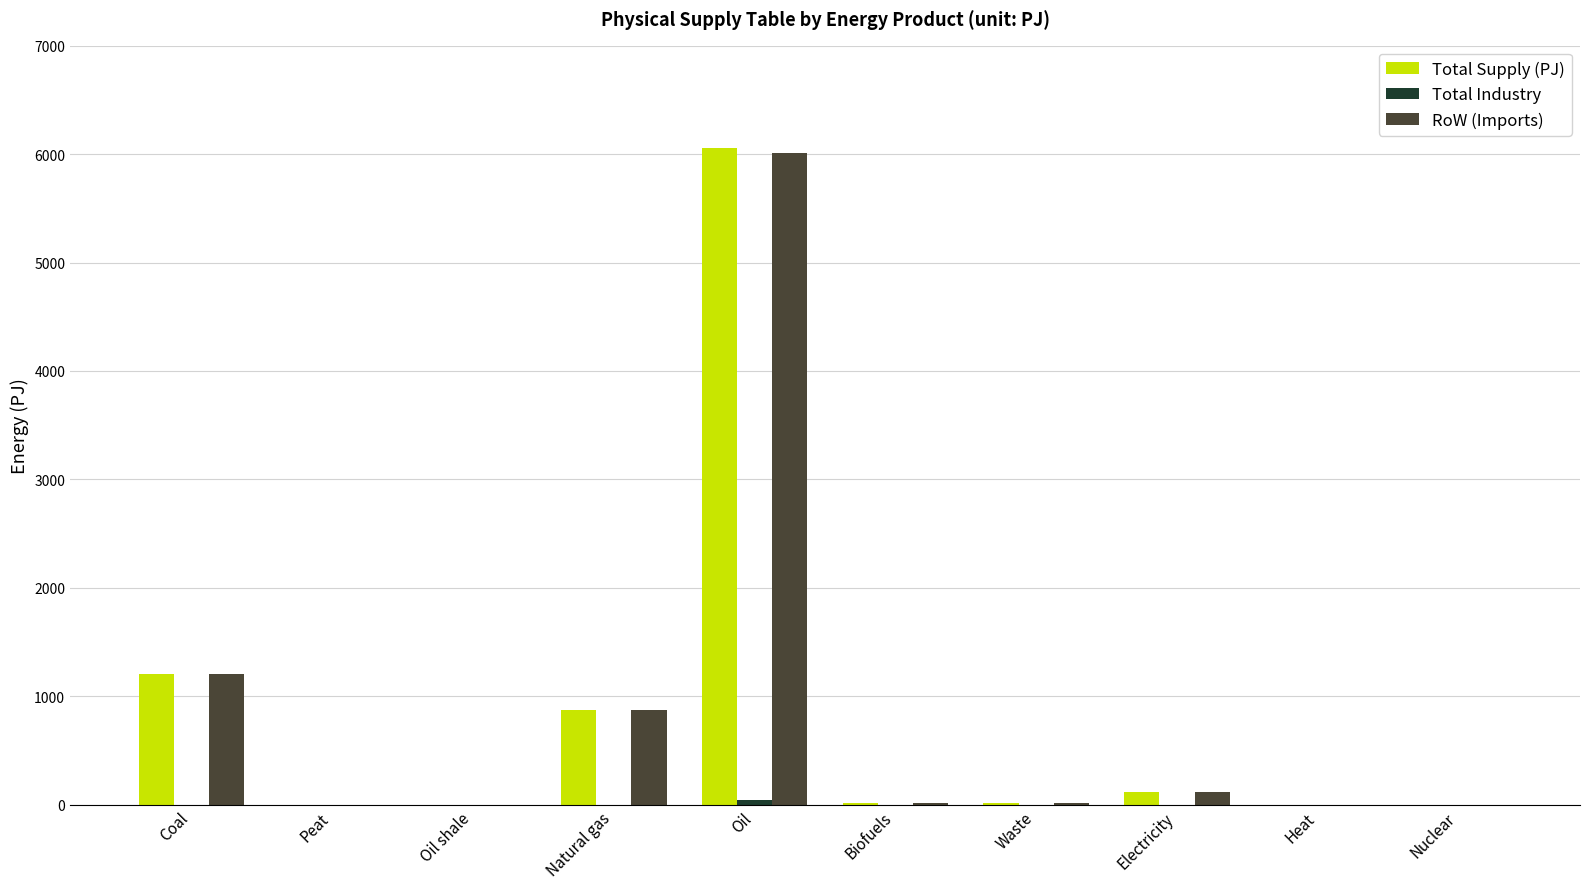

What is the total value across all series at Biofuels?

24.3